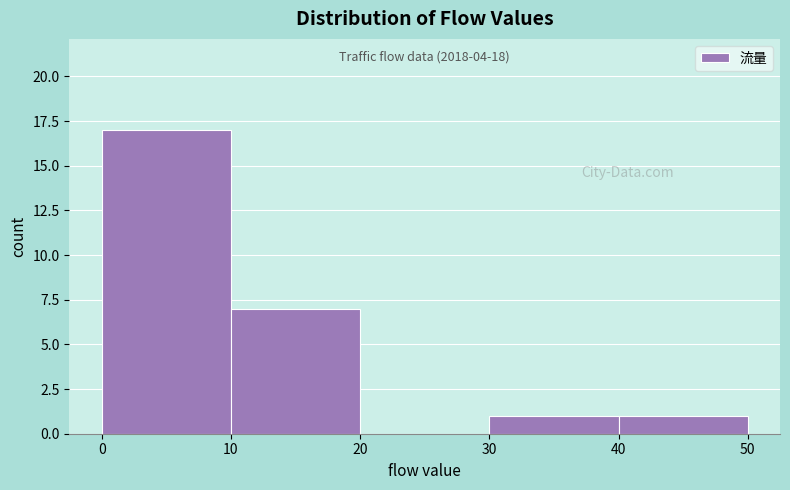

Which range on the x-axis has the tallest bar?

0 to 10